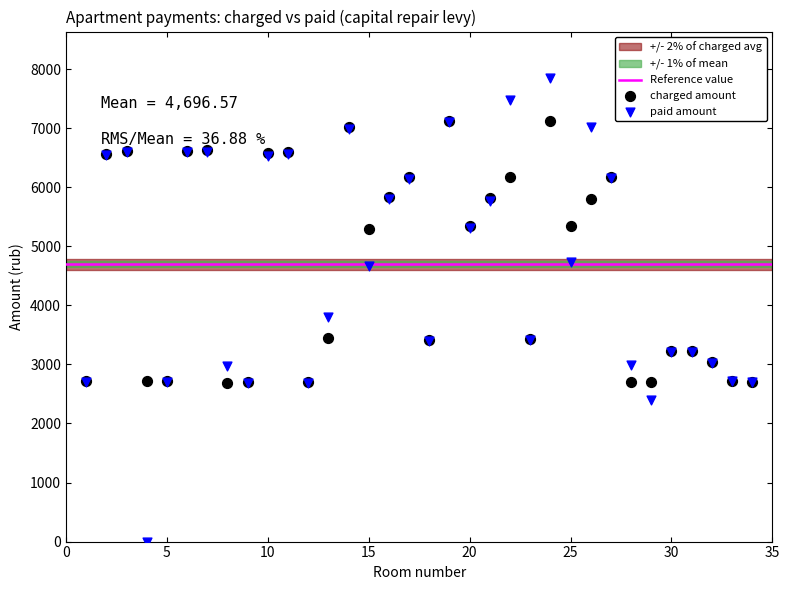

Across all series, what Y value is closest to 3925?

3808.0